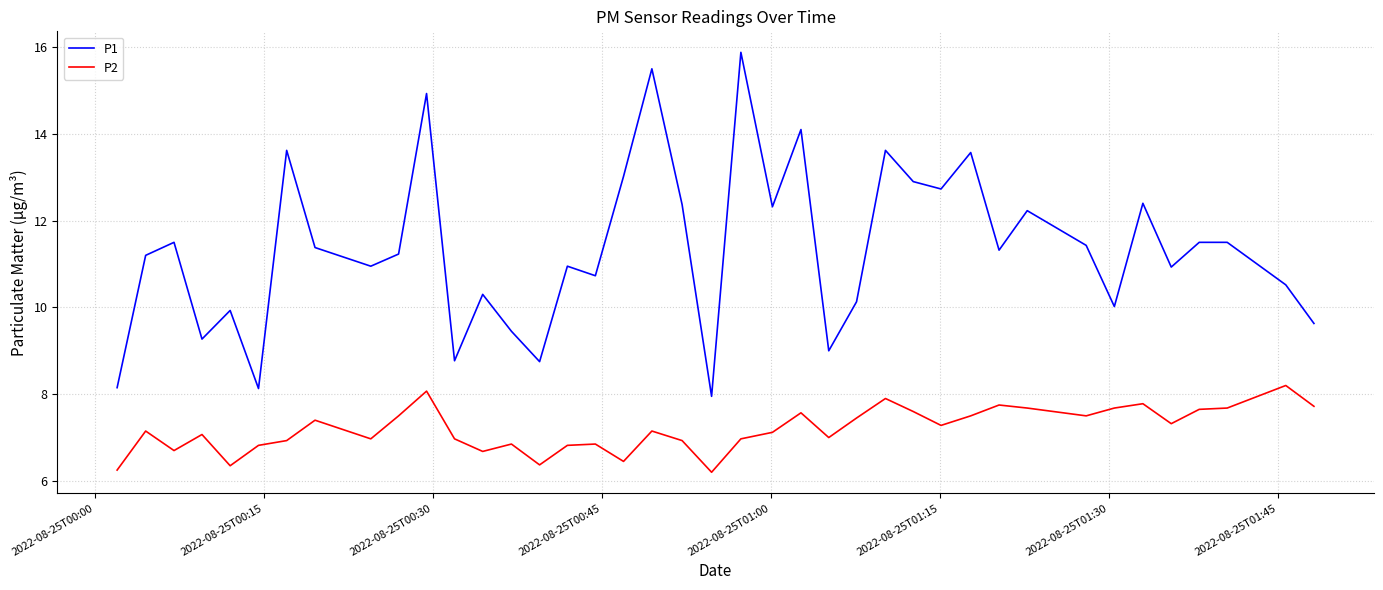

What is the minimum value for P2?

6.2